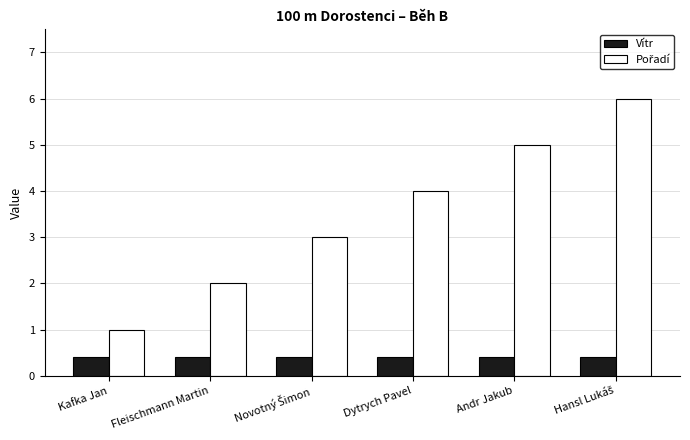

What is the greatest value displayed?

6.0